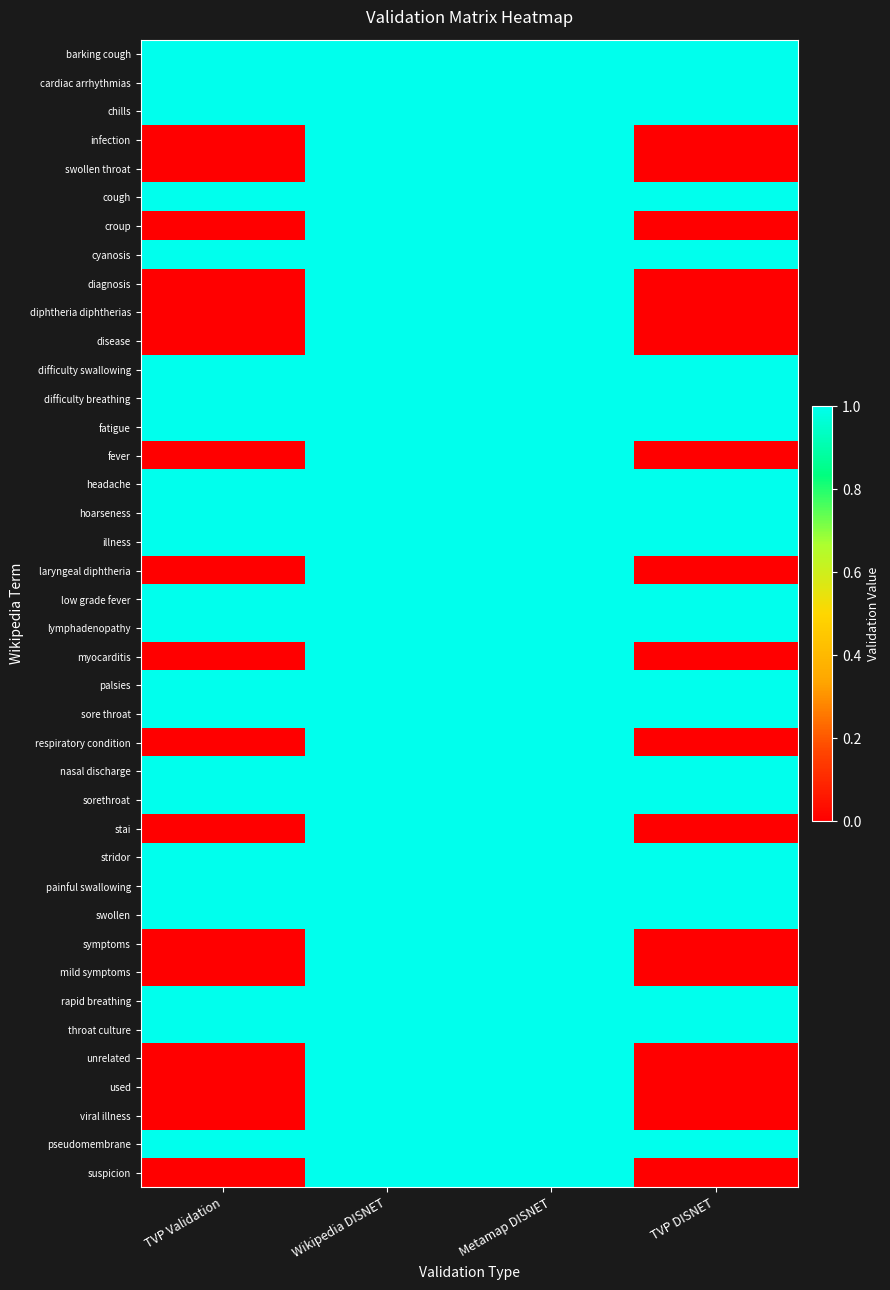

Reading left to right, transcribe all the data shown in this chart.

barking cough: TVP Validation=1	Wikipedia DISNET=1	Metamap DISNET=1	TVP DISNET=1
cardiac arrhythmias: TVP Validation=1	Wikipedia DISNET=1	Metamap DISNET=1	TVP DISNET=1
chills: TVP Validation=1	Wikipedia DISNET=1	Metamap DISNET=1	TVP DISNET=1
infection: TVP Validation=0	Wikipedia DISNET=1	Metamap DISNET=1	TVP DISNET=0
swollen throat: TVP Validation=0	Wikipedia DISNET=1	Metamap DISNET=1	TVP DISNET=0
cough: TVP Validation=1	Wikipedia DISNET=1	Metamap DISNET=1	TVP DISNET=1
croup: TVP Validation=0	Wikipedia DISNET=1	Metamap DISNET=1	TVP DISNET=0
cyanosis: TVP Validation=1	Wikipedia DISNET=1	Metamap DISNET=1	TVP DISNET=1
diagnosis: TVP Validation=0	Wikipedia DISNET=1	Metamap DISNET=1	TVP DISNET=0
diphtheria diphtherias: TVP Validation=0	Wikipedia DISNET=1	Metamap DISNET=1	TVP DISNET=0
disease: TVP Validation=0	Wikipedia DISNET=1	Metamap DISNET=1	TVP DISNET=0
difficulty swallowing: TVP Validation=1	Wikipedia DISNET=1	Metamap DISNET=1	TVP DISNET=1
difficulty breathing: TVP Validation=1	Wikipedia DISNET=1	Metamap DISNET=1	TVP DISNET=1
fatigue: TVP Validation=1	Wikipedia DISNET=1	Metamap DISNET=1	TVP DISNET=1
fever: TVP Validation=0	Wikipedia DISNET=1	Metamap DISNET=1	TVP DISNET=0
headache: TVP Validation=1	Wikipedia DISNET=1	Metamap DISNET=1	TVP DISNET=1
hoarseness: TVP Validation=1	Wikipedia DISNET=1	Metamap DISNET=1	TVP DISNET=1
illness: TVP Validation=1	Wikipedia DISNET=1	Metamap DISNET=1	TVP DISNET=1
laryngeal diphtheria: TVP Validation=0	Wikipedia DISNET=1	Metamap DISNET=1	TVP DISNET=0
low grade fever: TVP Validation=1	Wikipedia DISNET=1	Metamap DISNET=1	TVP DISNET=1
lymphadenopathy: TVP Validation=1	Wikipedia DISNET=1	Metamap DISNET=1	TVP DISNET=1
myocarditis: TVP Validation=0	Wikipedia DISNET=1	Metamap DISNET=1	TVP DISNET=0
palsies: TVP Validation=1	Wikipedia DISNET=1	Metamap DISNET=1	TVP DISNET=1
sore throat: TVP Validation=1	Wikipedia DISNET=1	Metamap DISNET=1	TVP DISNET=1
respiratory condition: TVP Validation=0	Wikipedia DISNET=1	Metamap DISNET=1	TVP DISNET=0
nasal discharge: TVP Validation=1	Wikipedia DISNET=1	Metamap DISNET=1	TVP DISNET=1
sorethroat: TVP Validation=1	Wikipedia DISNET=1	Metamap DISNET=1	TVP DISNET=1
stai: TVP Validation=0	Wikipedia DISNET=1	Metamap DISNET=1	TVP DISNET=0
stridor: TVP Validation=1	Wikipedia DISNET=1	Metamap DISNET=1	TVP DISNET=1
painful swallowing: TVP Validation=1	Wikipedia DISNET=1	Metamap DISNET=1	TVP DISNET=1
swollen: TVP Validation=1	Wikipedia DISNET=1	Metamap DISNET=1	TVP DISNET=1
symptoms: TVP Validation=0	Wikipedia DISNET=1	Metamap DISNET=1	TVP DISNET=0
mild symptoms: TVP Validation=0	Wikipedia DISNET=1	Metamap DISNET=1	TVP DISNET=0
rapid breathing: TVP Validation=1	Wikipedia DISNET=1	Metamap DISNET=1	TVP DISNET=1
throat culture: TVP Validation=1	Wikipedia DISNET=1	Metamap DISNET=1	TVP DISNET=1
unrelated: TVP Validation=0	Wikipedia DISNET=1	Metamap DISNET=1	TVP DISNET=0
used: TVP Validation=0	Wikipedia DISNET=1	Metamap DISNET=1	TVP DISNET=0
viral illness: TVP Validation=0	Wikipedia DISNET=1	Metamap DISNET=1	TVP DISNET=0
pseudomembrane: TVP Validation=1	Wikipedia DISNET=1	Metamap DISNET=1	TVP DISNET=1
suspicion: TVP Validation=0	Wikipedia DISNET=1	Metamap DISNET=1	TVP DISNET=0